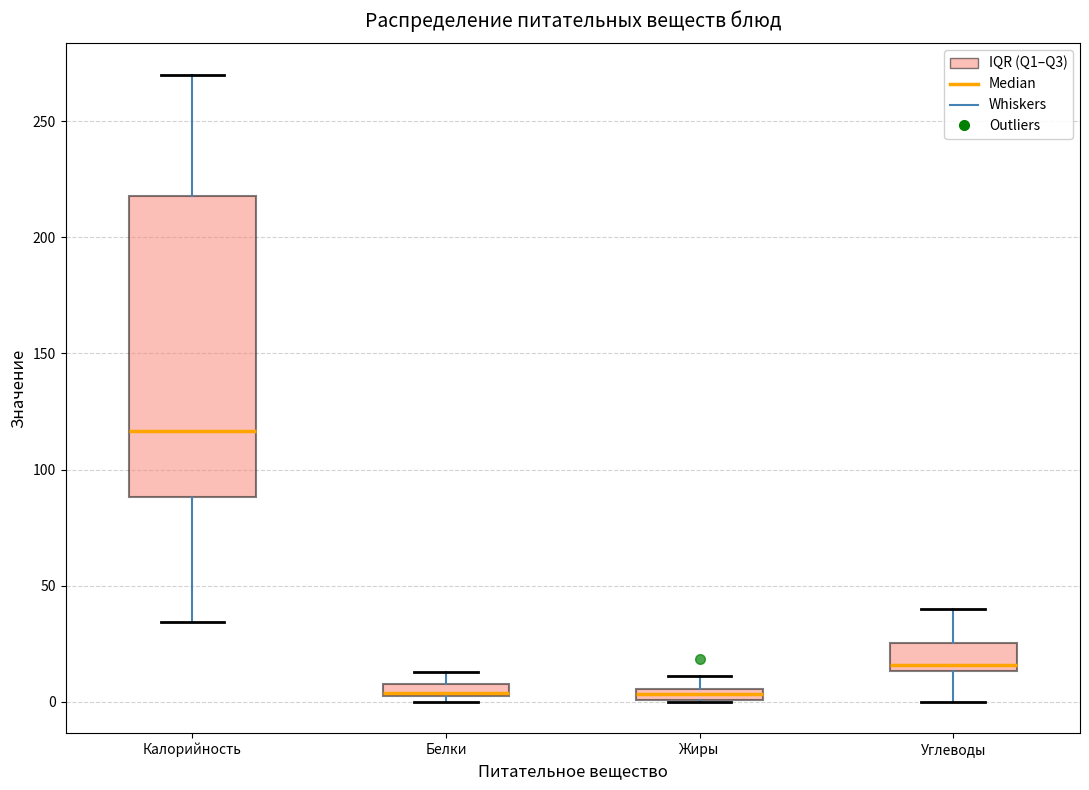

Which box is the tallest, from its lower edge to its upper edge?

Калорийность